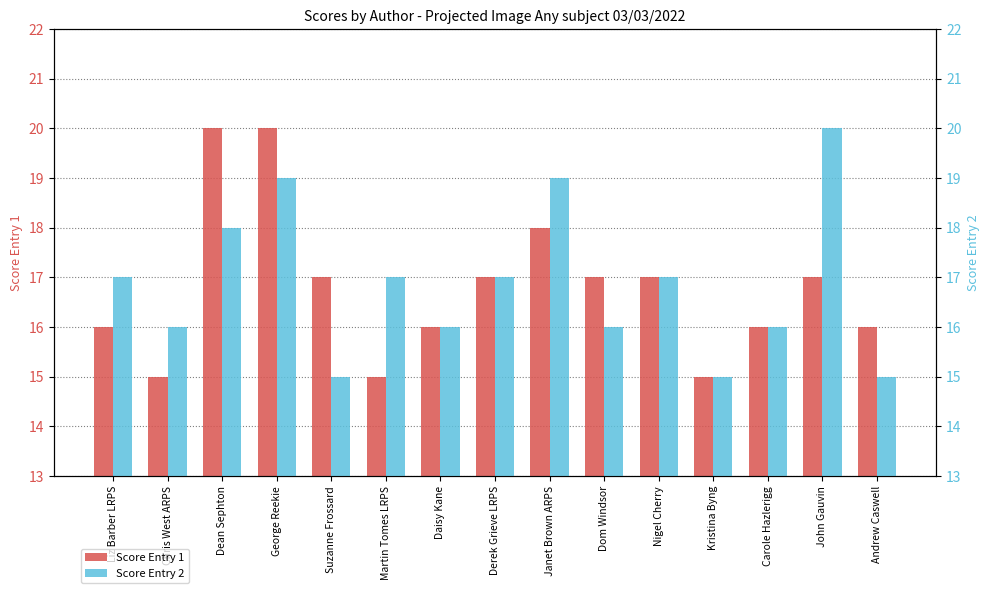

How many bars are there in each group?

2